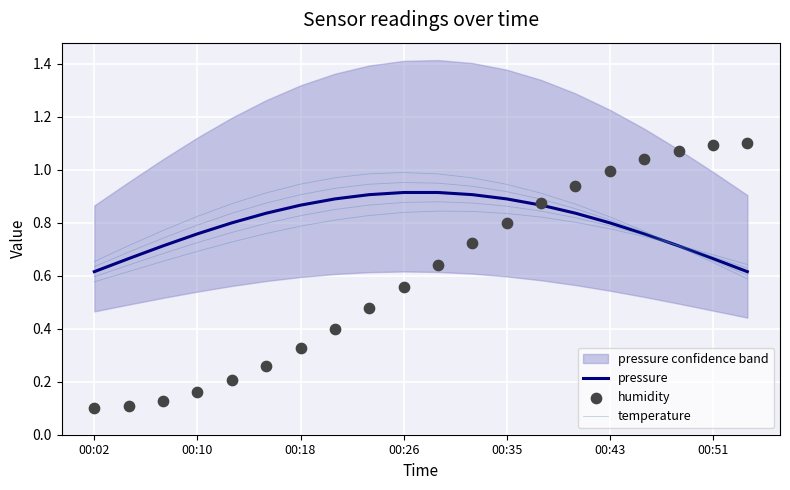

Is the value of temperature at 17 greater than the value of pressure at 7?

No